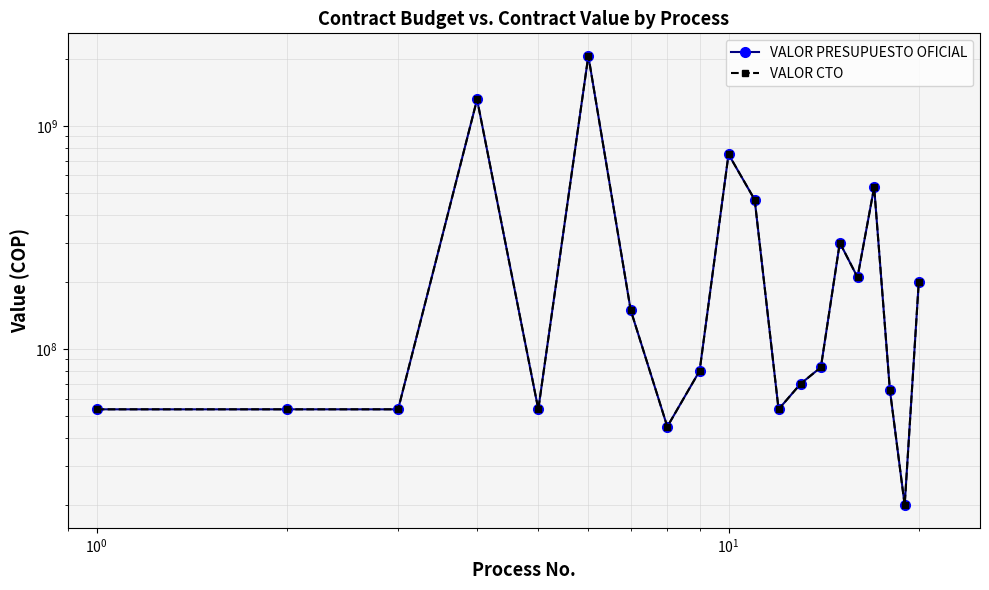

What is the average value of the VALOR PRESUPUESTO OFICIAL series?

330646337